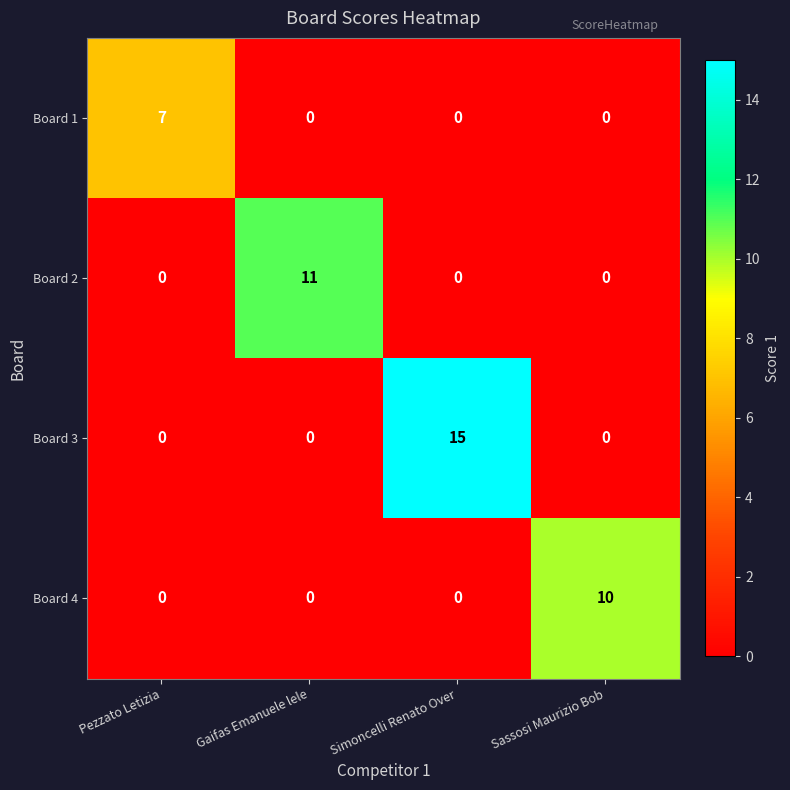

The Board 1 series shows 3 at Sassosi Maurizio Bob. True or false?

False